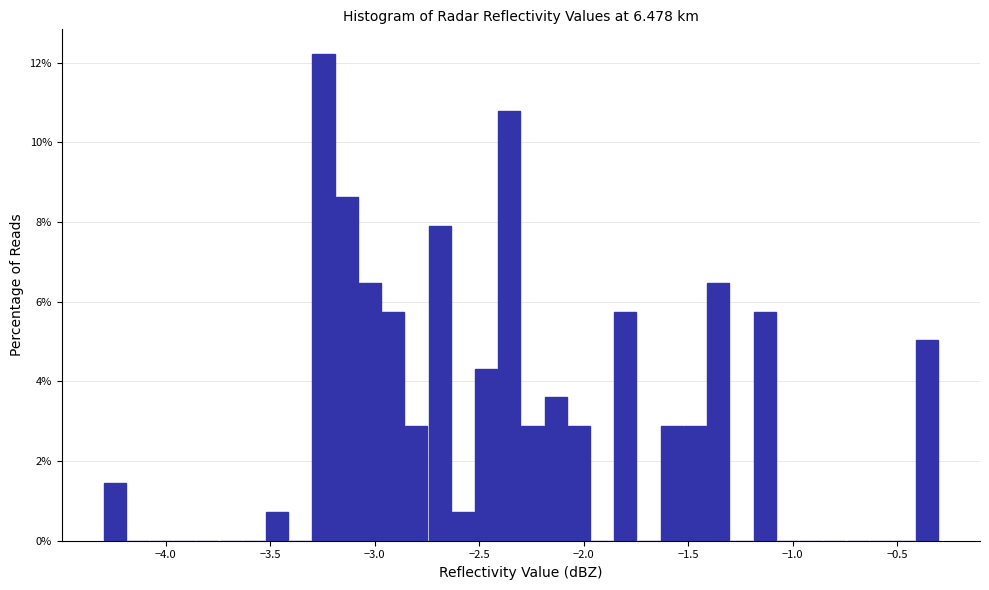

Read against the x-axis, roughly where is the centre of the tallest bar?

-3.25